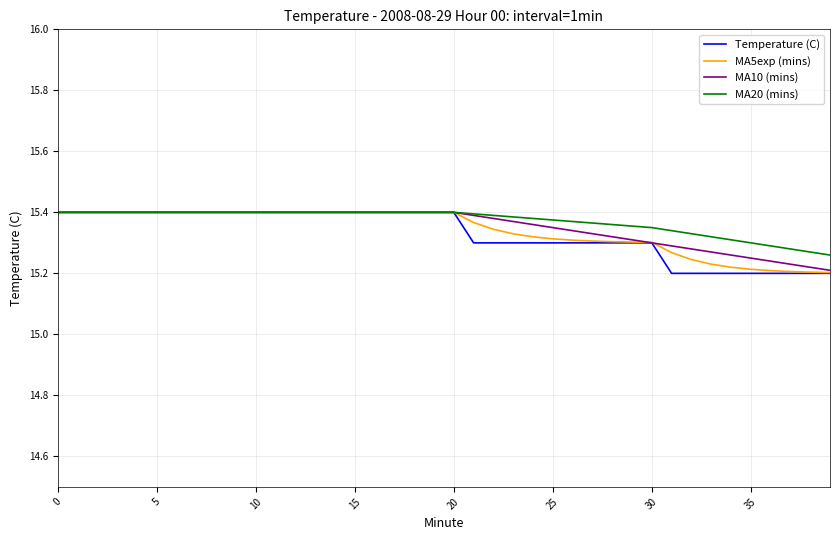

Which series has the widest spread of values?

Temperature (C)